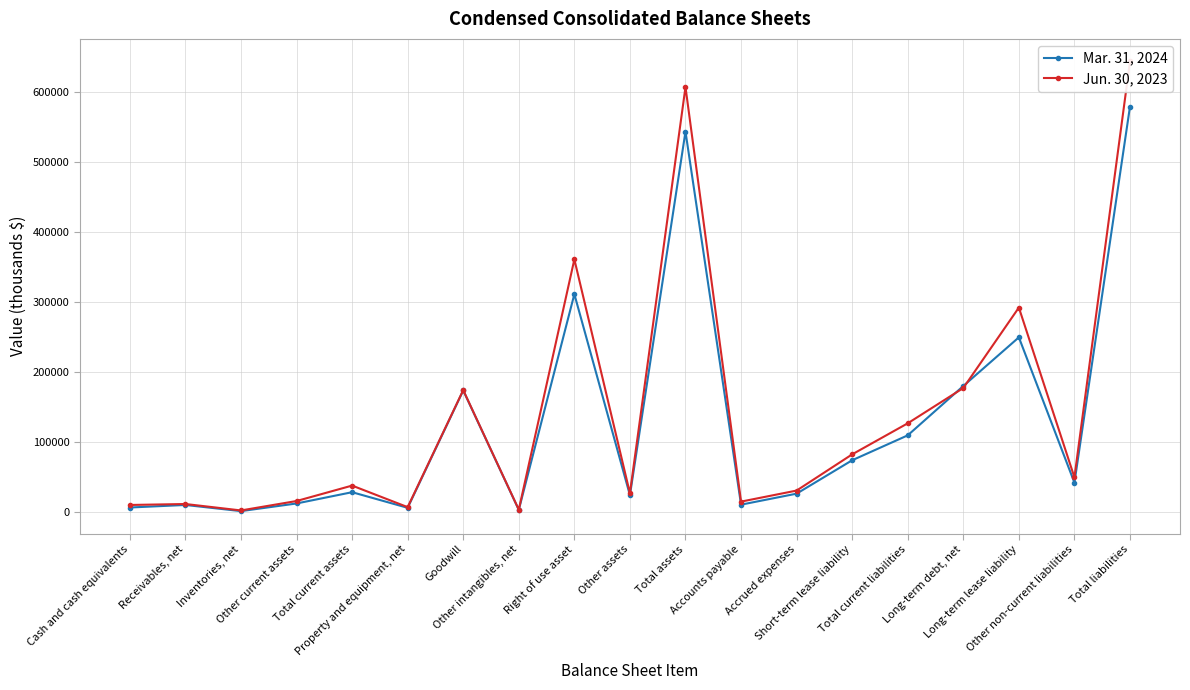

The Mar. 31, 2024 series shows 41369 at Other non-current liabilities. True or false?

True